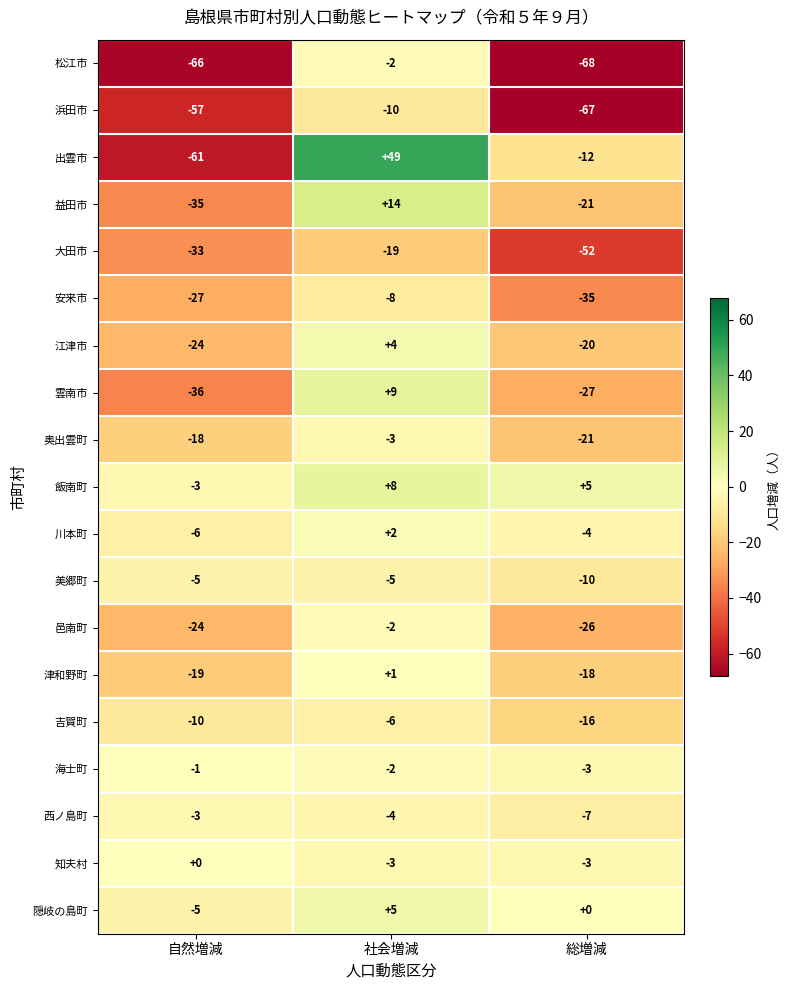

The 西ノ島町 series shows -3 at 自然増減. True or false?

True